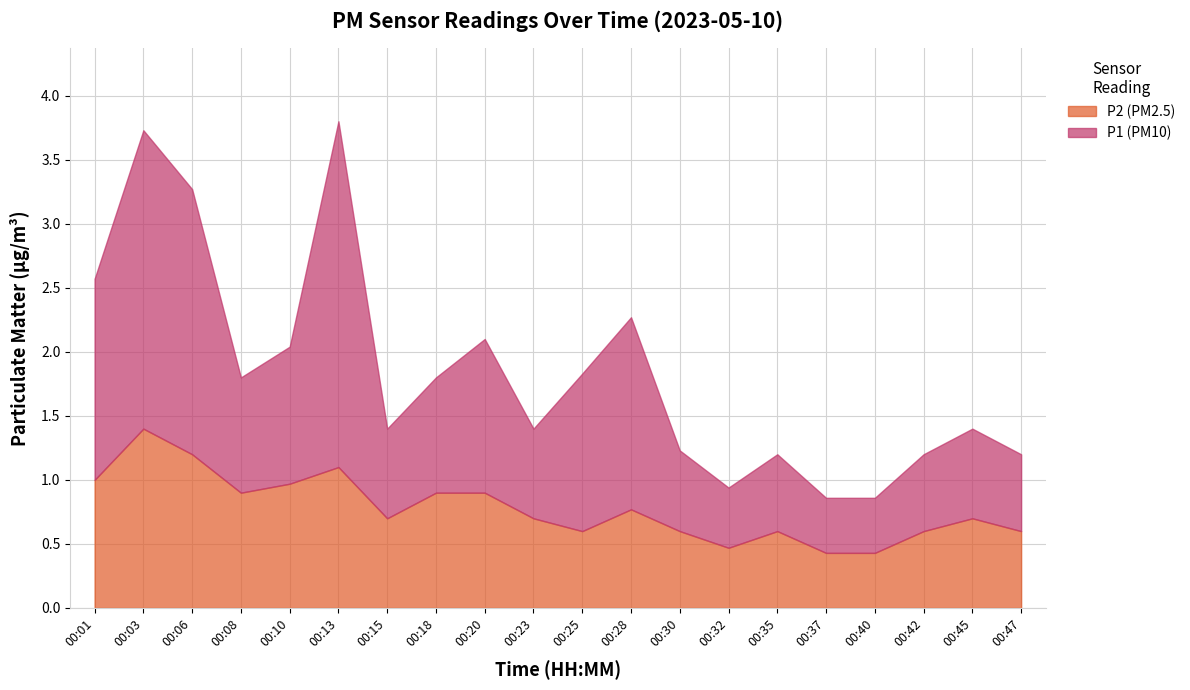

Which category has the lowest value in the P1 series?

00:37